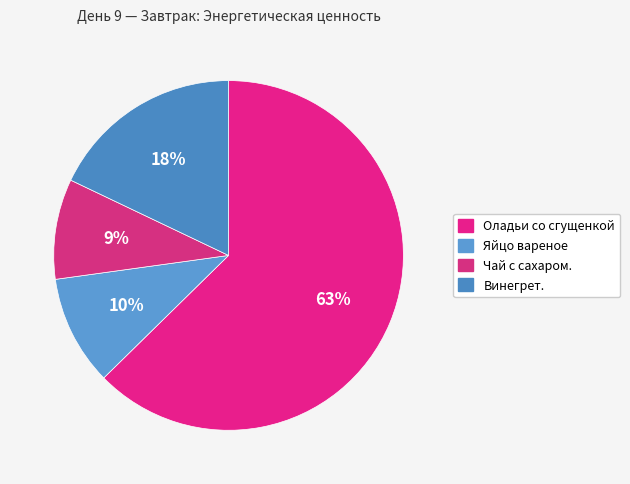

To the nearest percent, what is the combined percentage of Оладьи со сгущенкой and Винегрет.?

81%